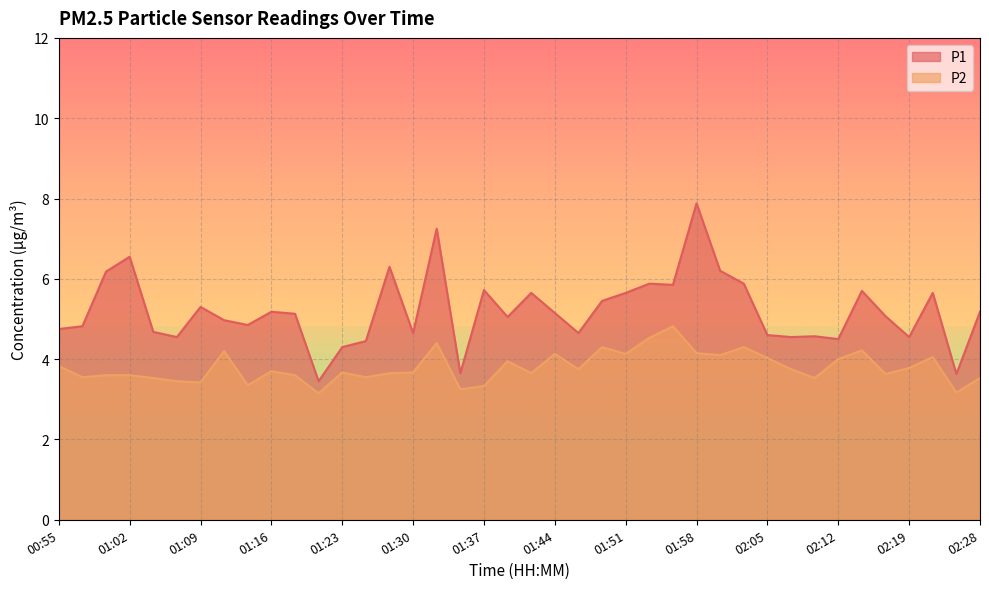

What position from the left is 01:37?

19